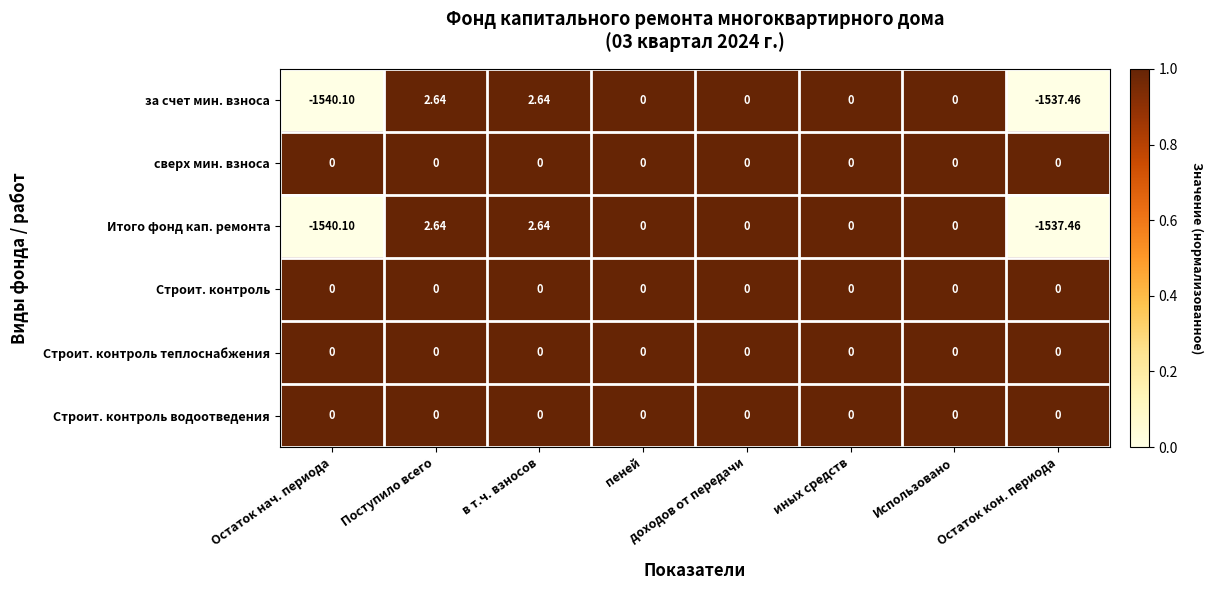

Where does the за счет мин. взноса series first go above 0?

Поступило всего